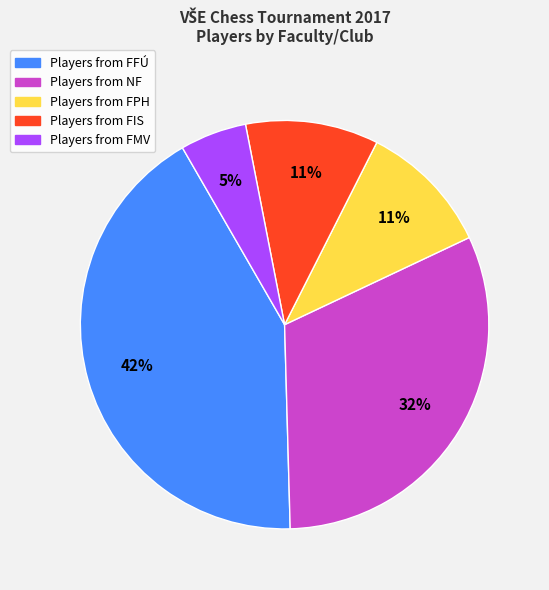

To the nearest percent, what is the difference between the largest and smallest slice percentages?

37%